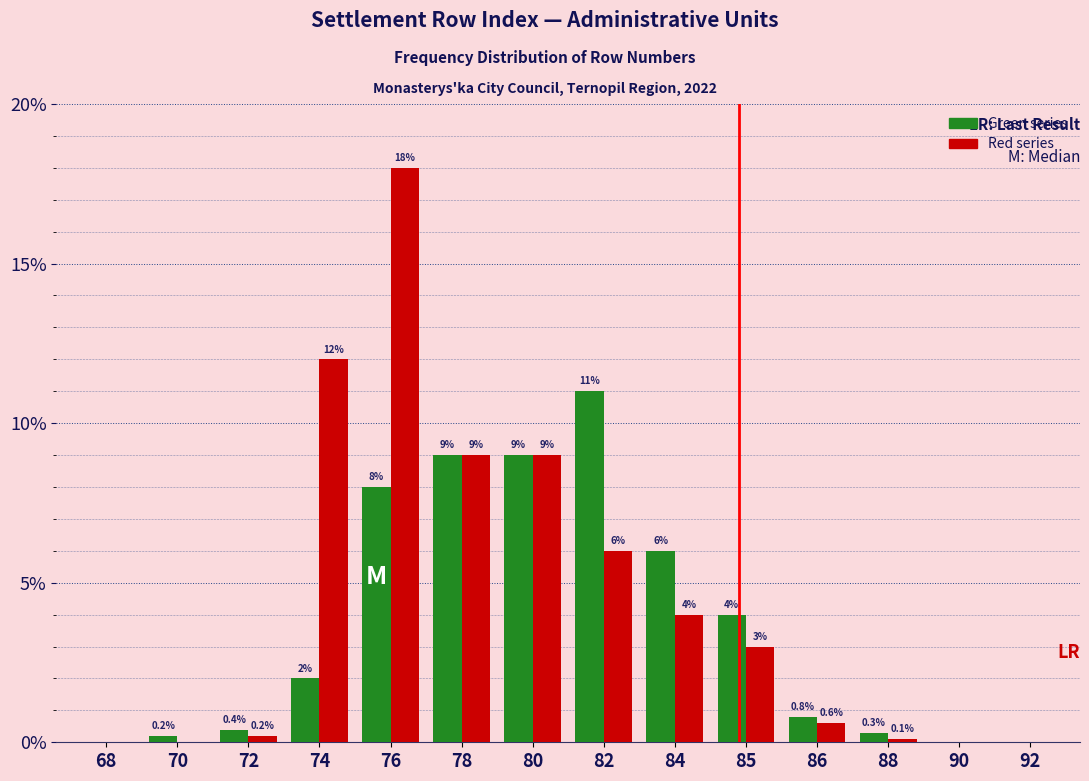

Reading right to left, extract all data points from this chart.

Green series: 92=0.0	90=0.0	88=0.3	86=0.8	85=4.0	84=6.0	82=11.0	80=9.0	78=9.0	76=8.0	74=2.0	72=0.4	70=0.2	68=0.0
Red series: 92=0.0	90=0.0	88=0.1	86=0.6	85=3.0	84=4.0	82=6.0	80=9.0	78=9.0	76=18.0	74=12.0	72=0.2	70=0.0	68=0.0